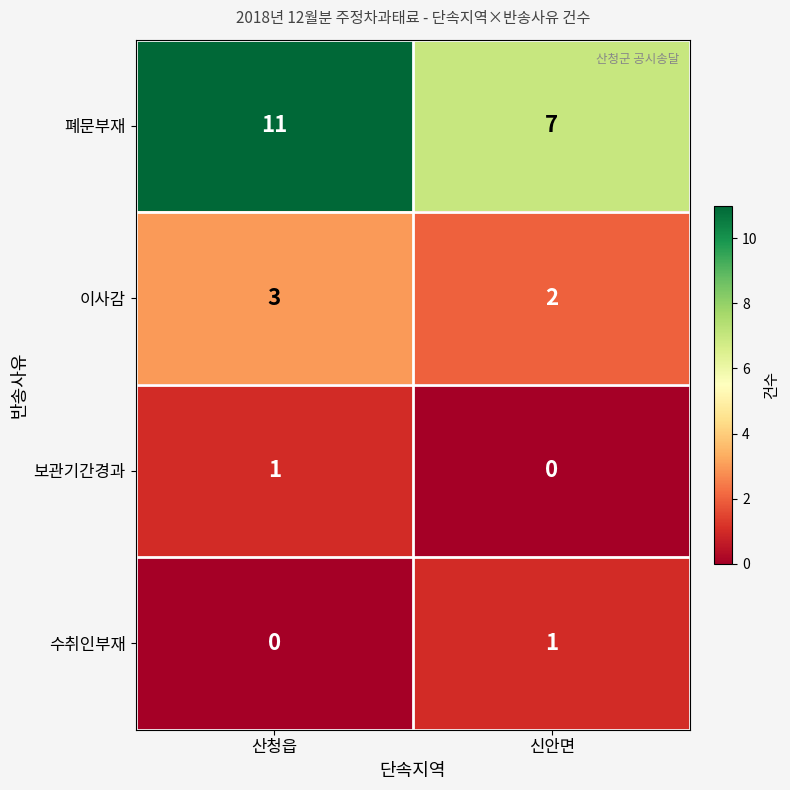

Reading left to right, extract all data points from this chart.

폐문부재: 산청읍=11	신안면=7
이사감: 산청읍=3	신안면=2
보관기간경과: 산청읍=1	신안면=0
수취인부재: 산청읍=0	신안면=1